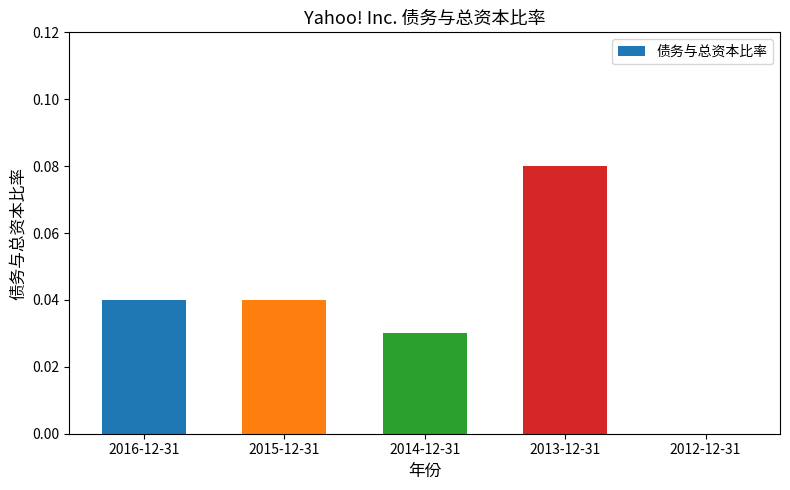

Between 2016-12-31 and 2012-12-31, which is larger?

2016-12-31